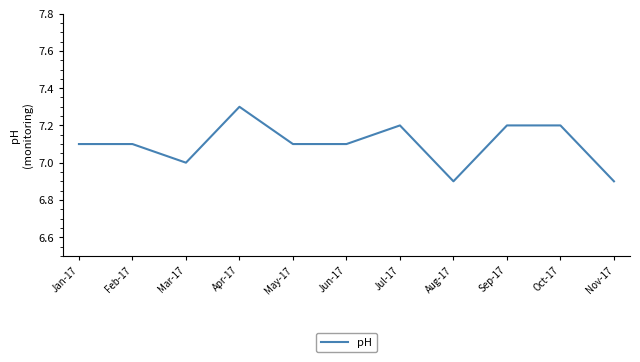

Where is the data nearest to the value 7?

Mar-17